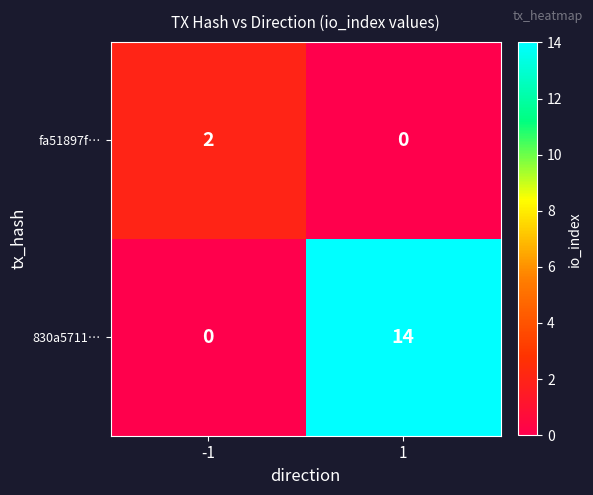

What is the maximum value shown in the chart?

14